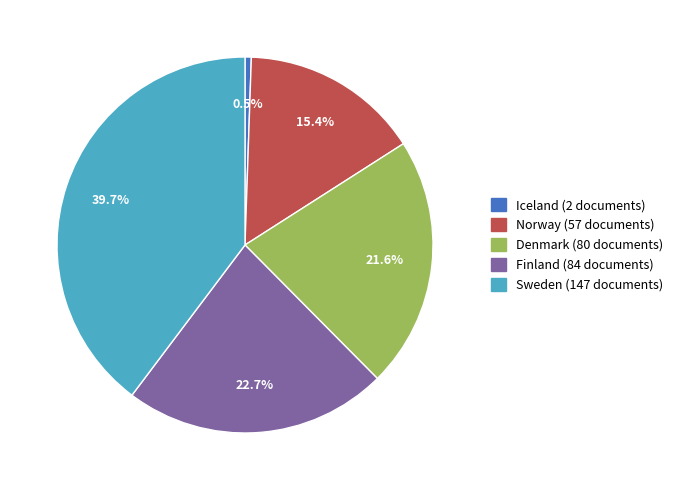

Combined, what portion of the pie is Denmark and Finland?

44.3%